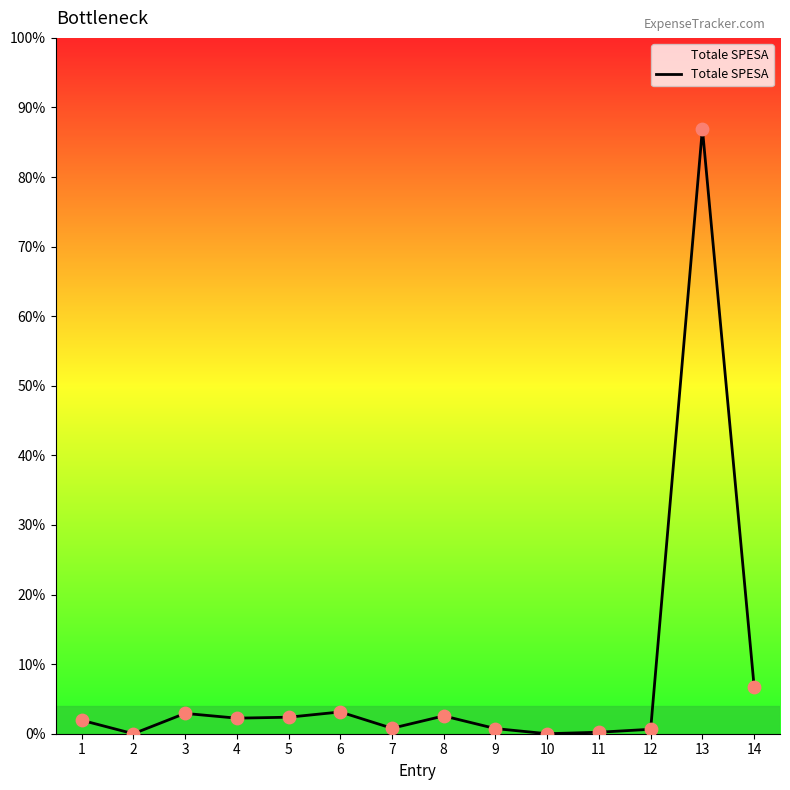

Between 4 and 12, which is larger?

4